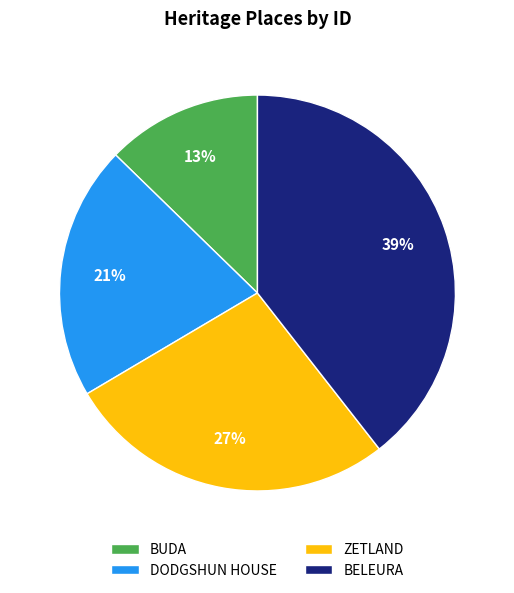

Is DODGSHUN HOUSE the majority of the pie?

No